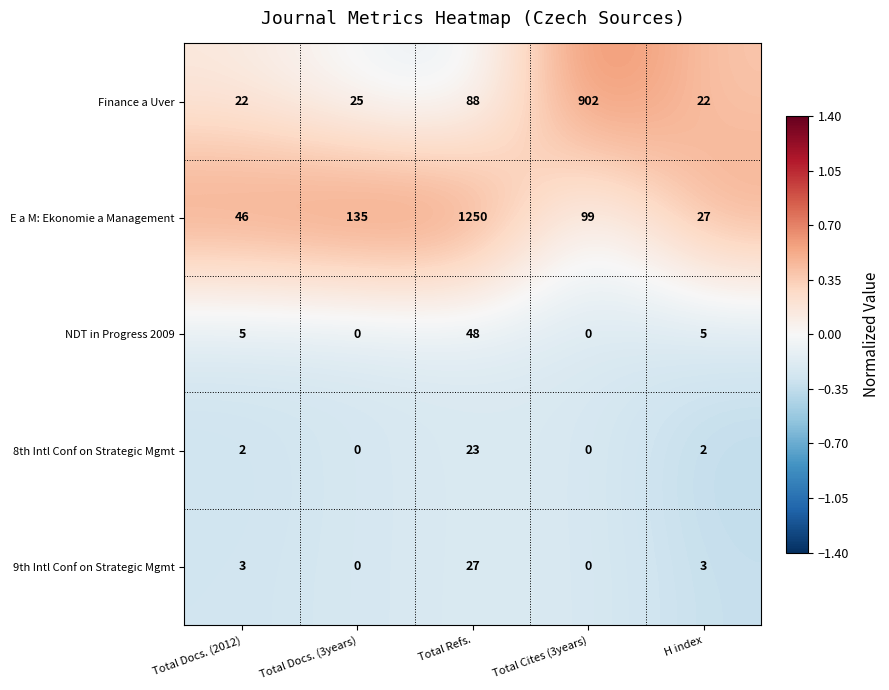

The 8th Intl Conf on Strategic Mgmt series shows -16 at Total Docs. (3years). True or false?

False